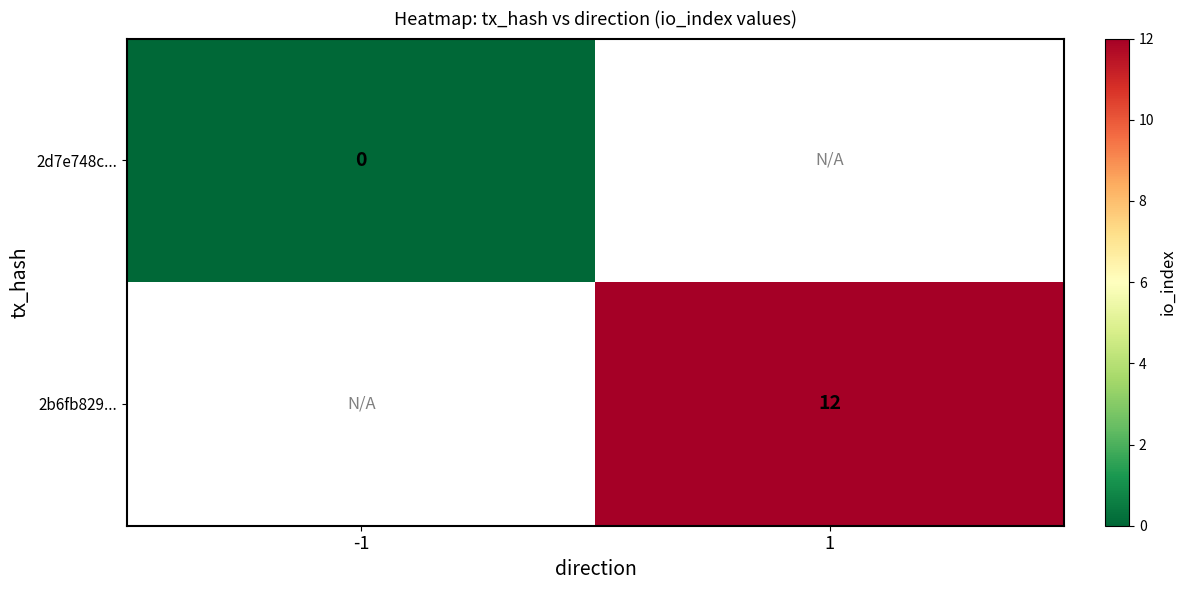

At how many categories does at least one series exceed 5?

1